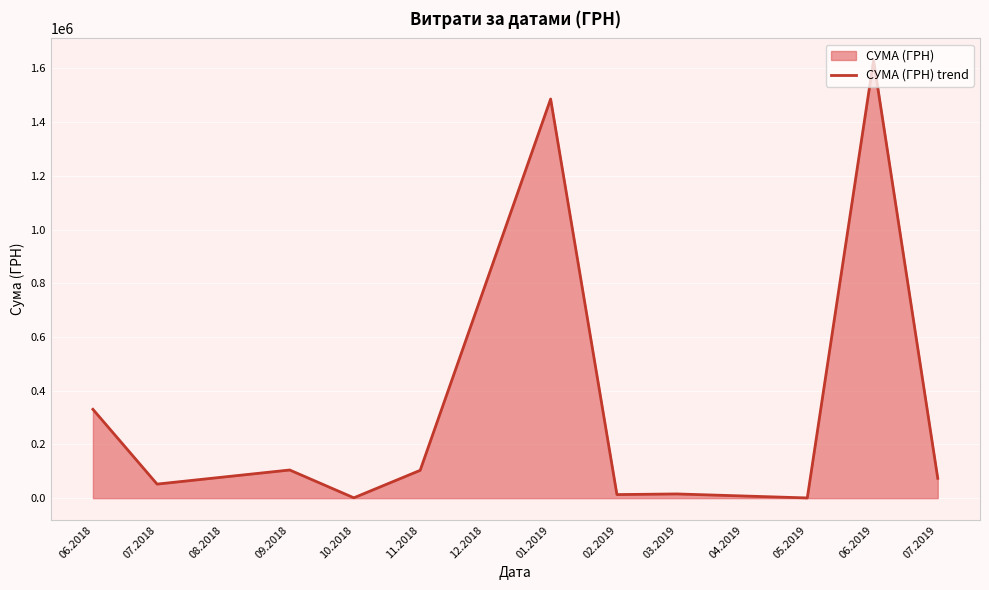

What is the difference between the maximum and minimum values?

1629252.7